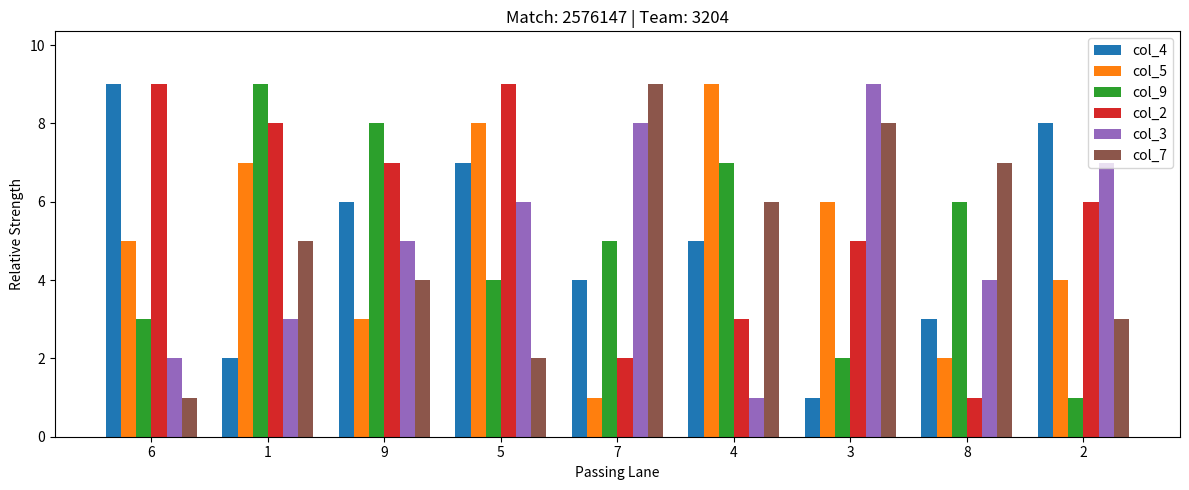

Which series changed the most between 1 and 2?

col_9